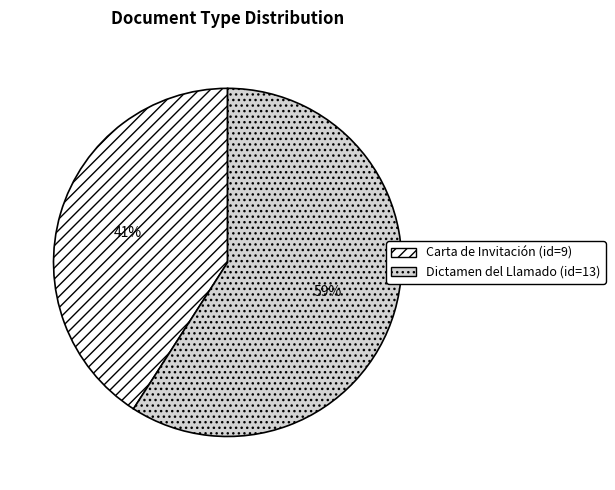

Which slice represents more than half of the pie?

Dictamen del Llamado